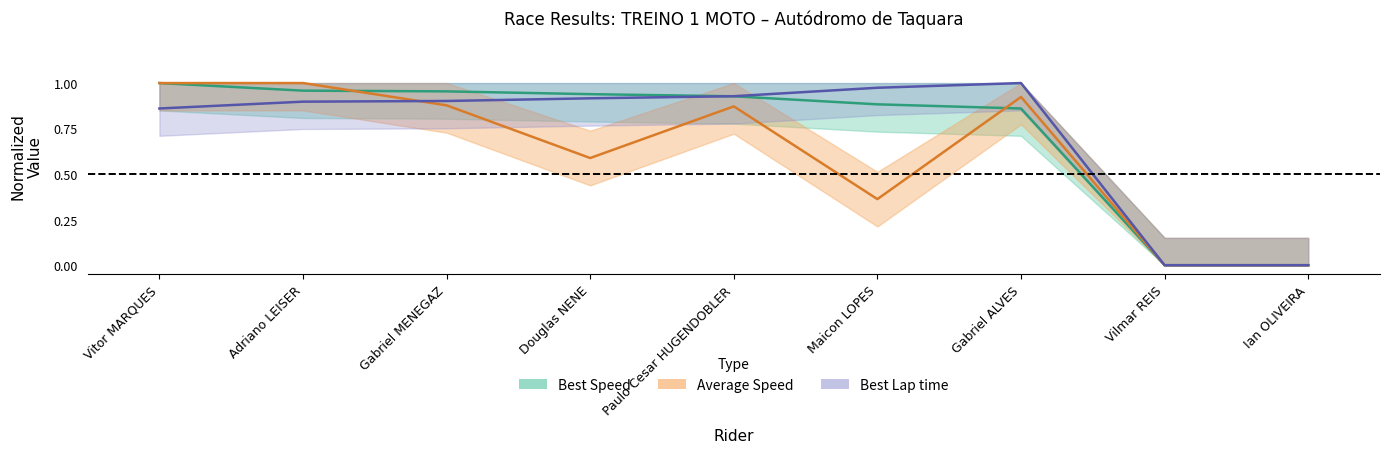

What is the sum of the Average Speed values at Gabriel ALVES and Adriano LEISER?

1.9